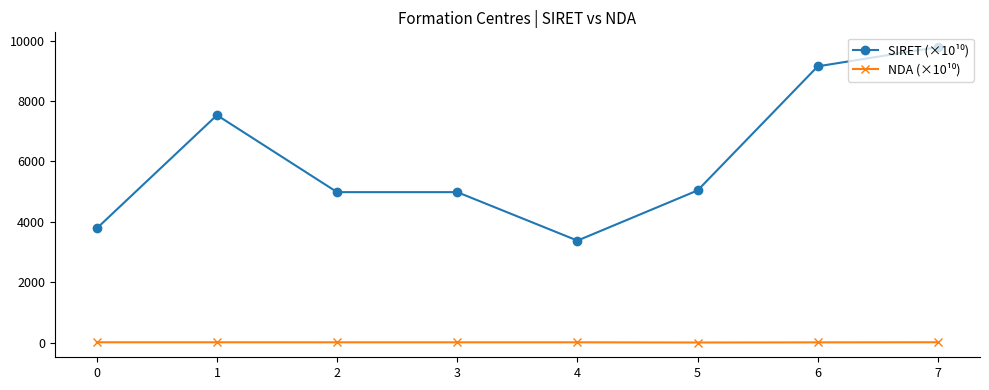

What is the maximum value shown in the chart?

9785.5